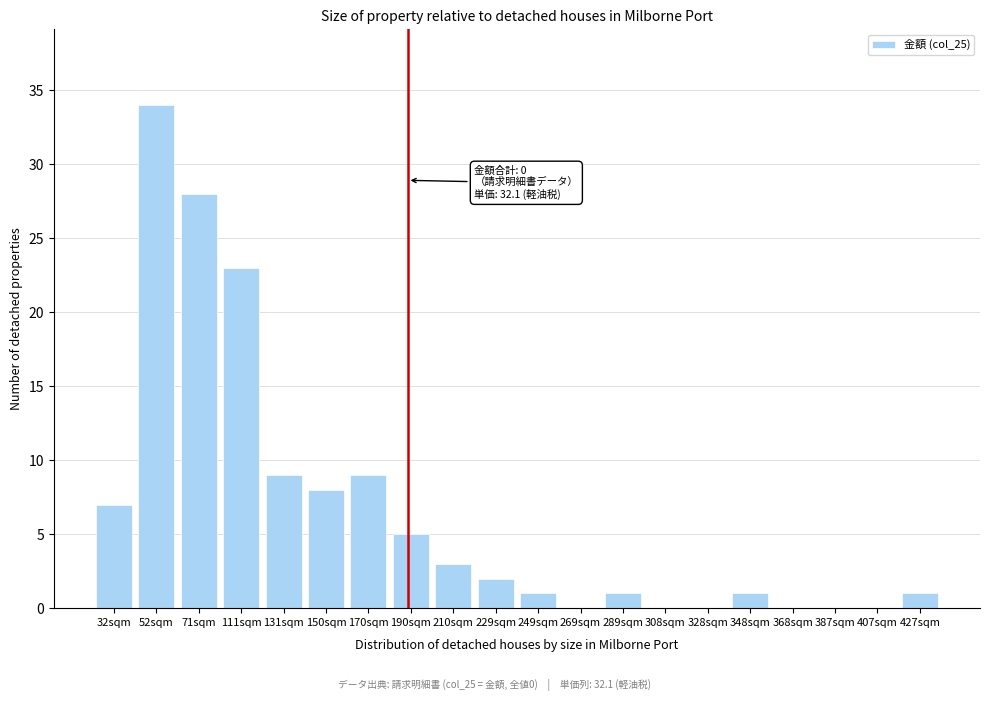

Reading left to right, list all the values displayed in this chart.

32sqm=7	52sqm=34	71sqm=28	111sqm=23	131sqm=9	150sqm=8	170sqm=9	190sqm=5	210sqm=3	229sqm=2	249sqm=1	269sqm=0	289sqm=1	308sqm=0	328sqm=0	348sqm=1	368sqm=0	387sqm=0	407sqm=0	427sqm=1